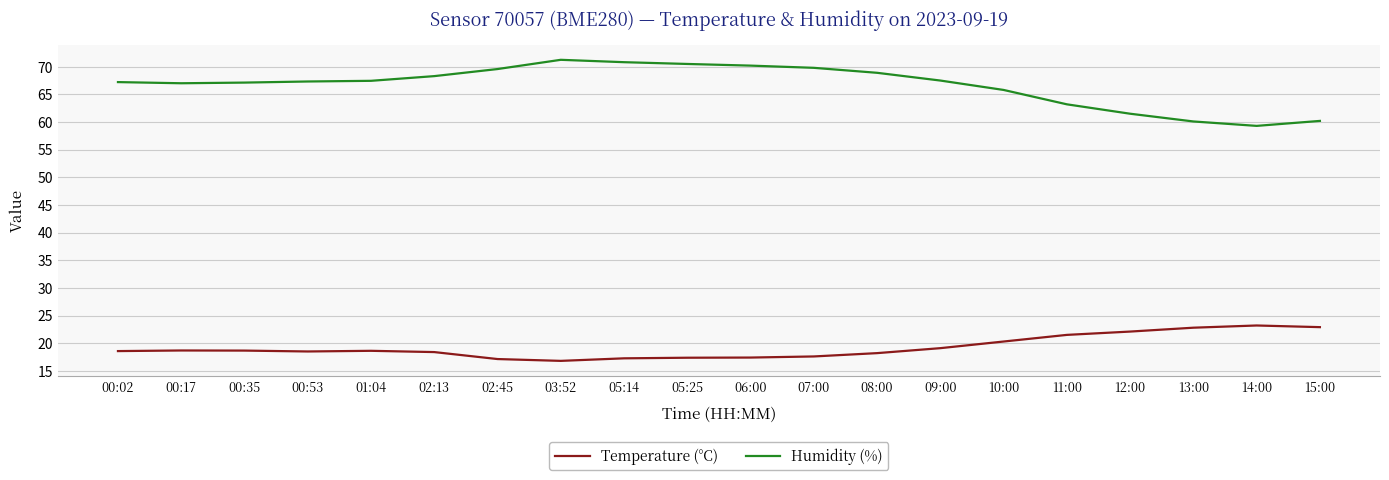

What is the difference between the maximum and second lowest values in the Temperature (°C) series?

6.1